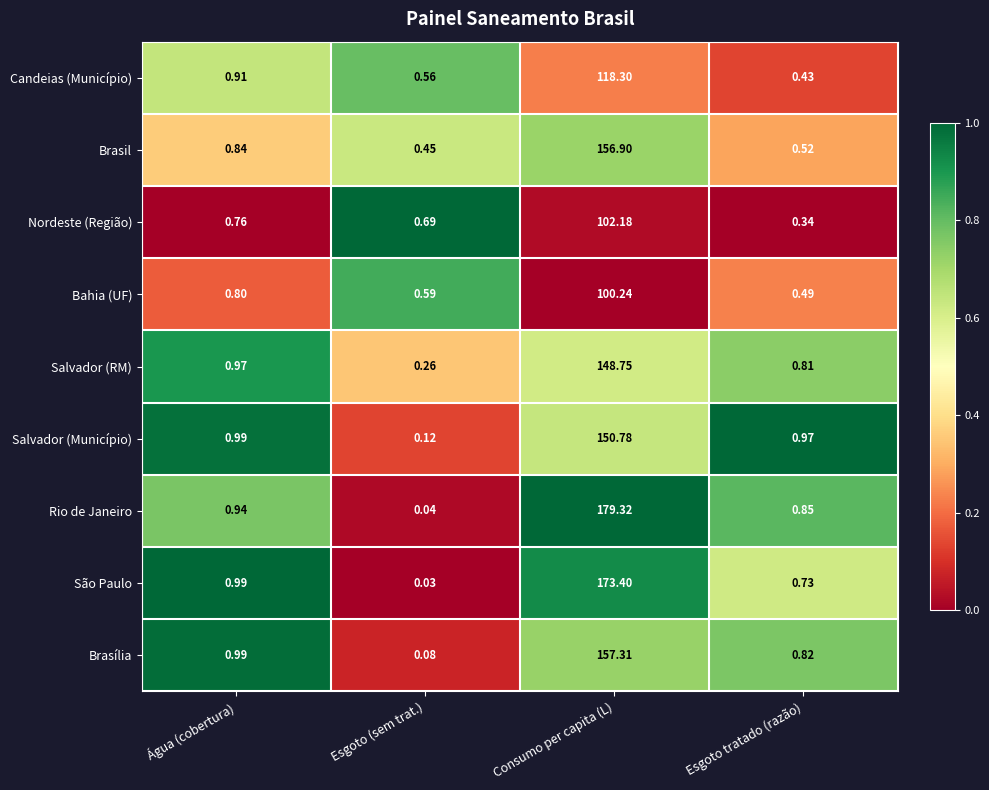

Rank the series at Esgoto tratado (razão) from lowest to highest value.

Nordeste (Região), Candeias (Município), Bahia (UF), Brasil, São Paulo, Salvador (RM), Brasília, Rio de Janeiro, Salvador (Município)